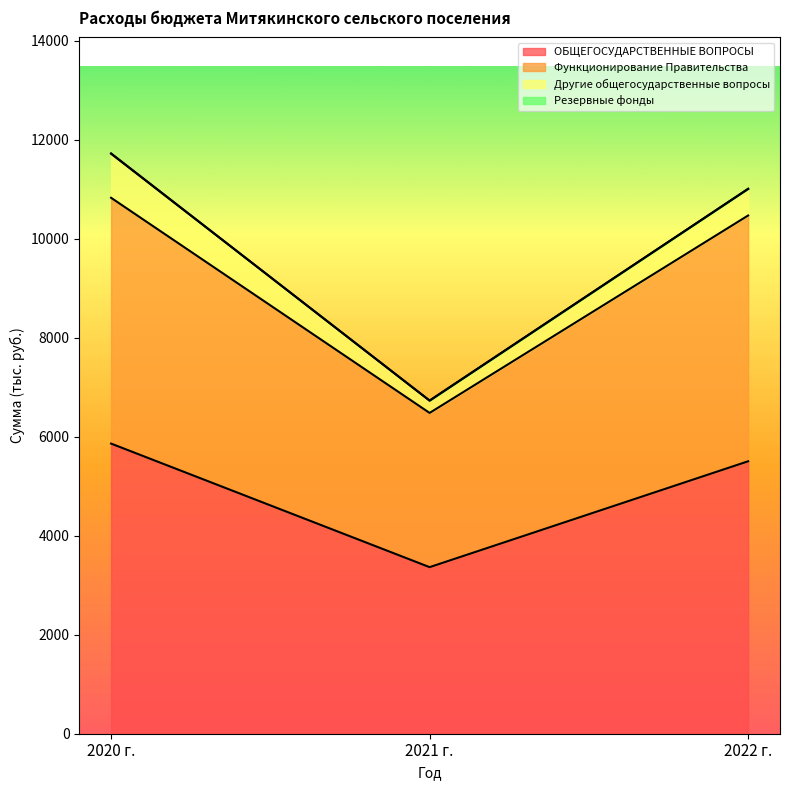

Where is ОБЩЕГОСУДАРСТВЕННЫЕ ВОПРОСЫ nearest to the value 4612?

2022 г.